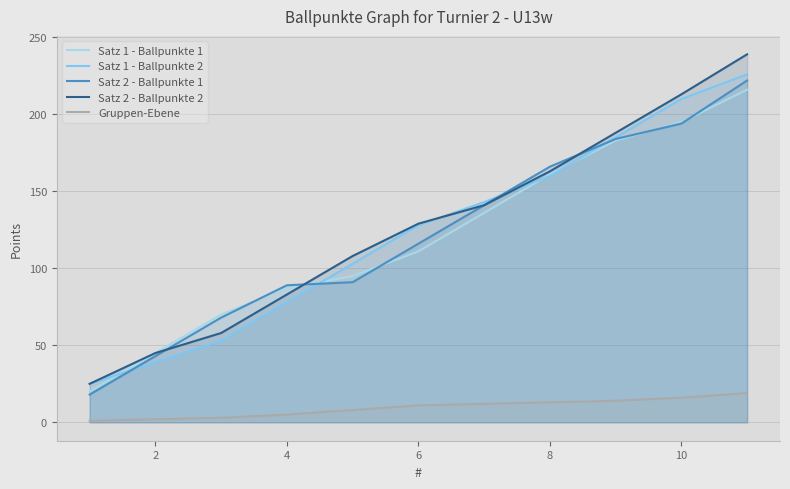

What is the greatest value displayed?

239